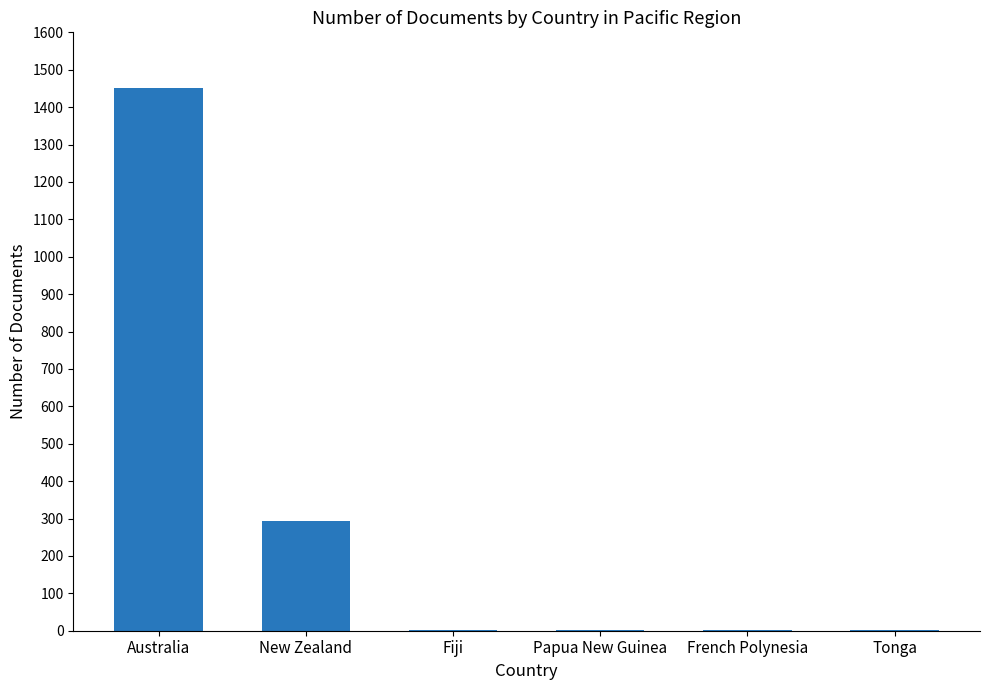

At which category does the chart reach its peak across all series?

Australia